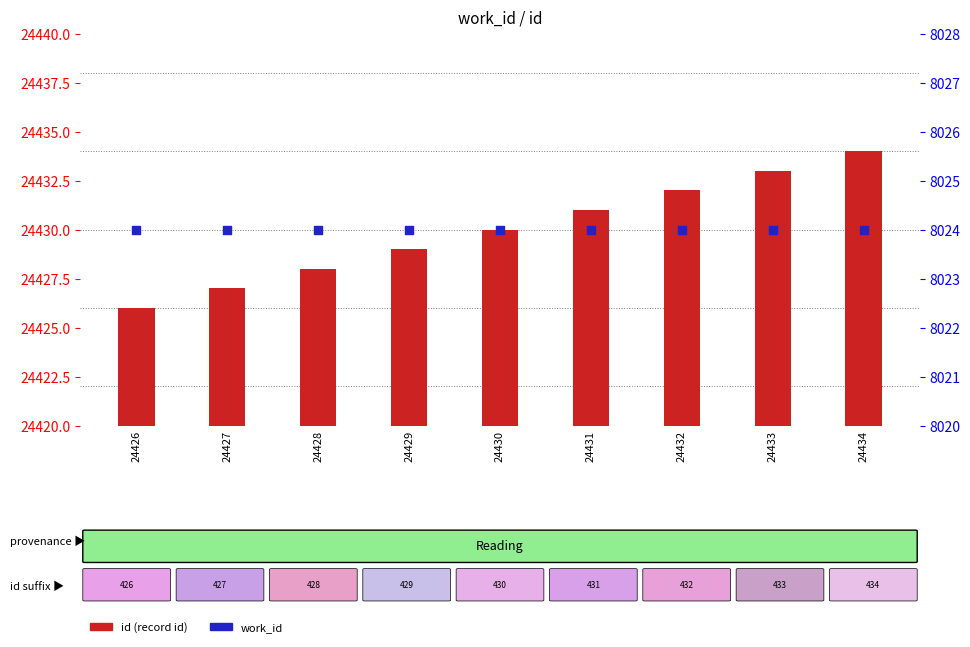

Which series has the largest total across all categories?

id (record id)